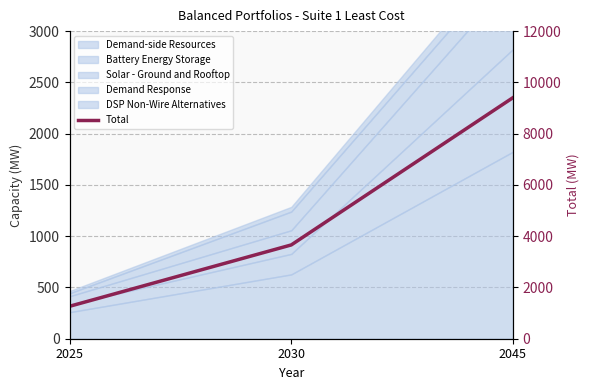

What is the change in value from 2025 to 2030?

+2394.0